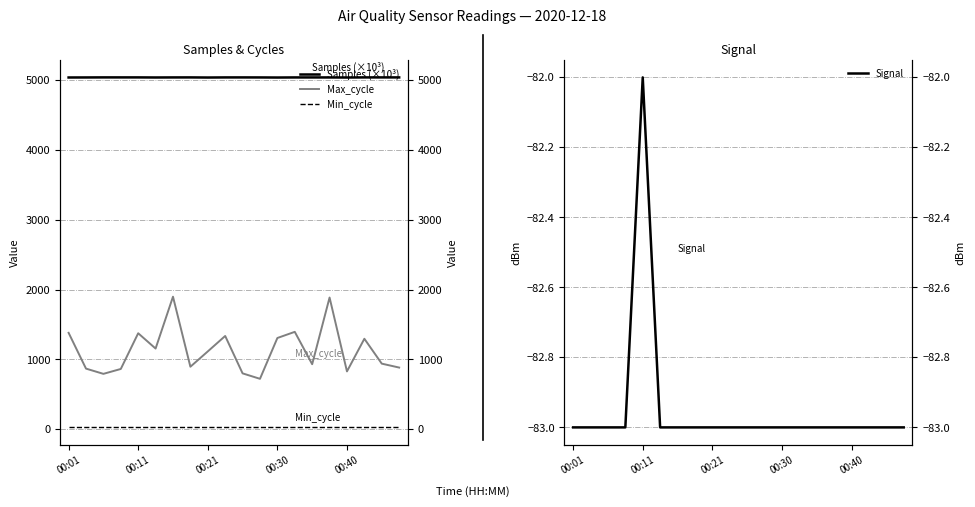

What is the minimum value for Min_cycle?

28.0